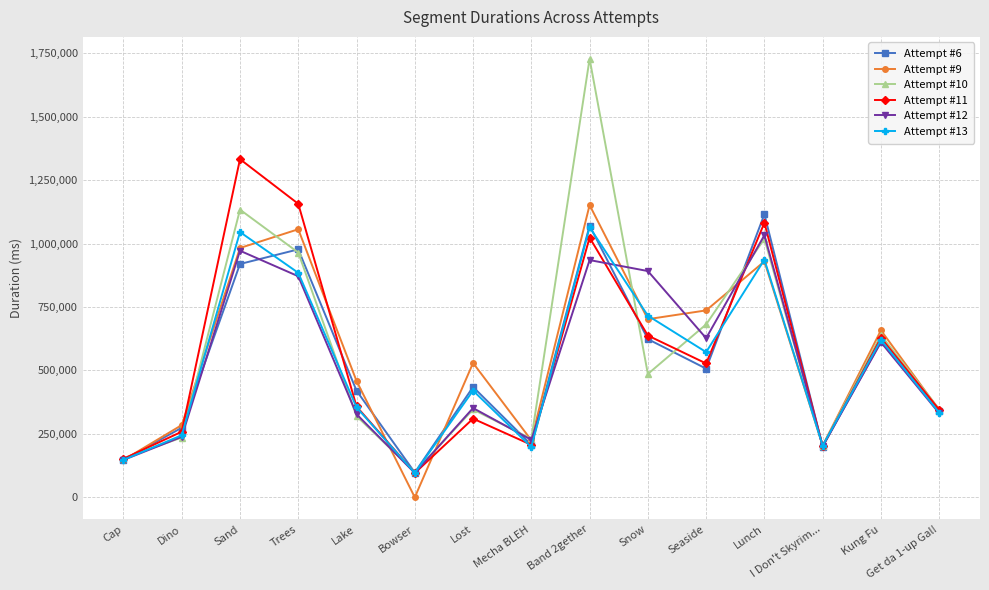

Which category has the lowest value in the Attempt #12 series?

Bowser